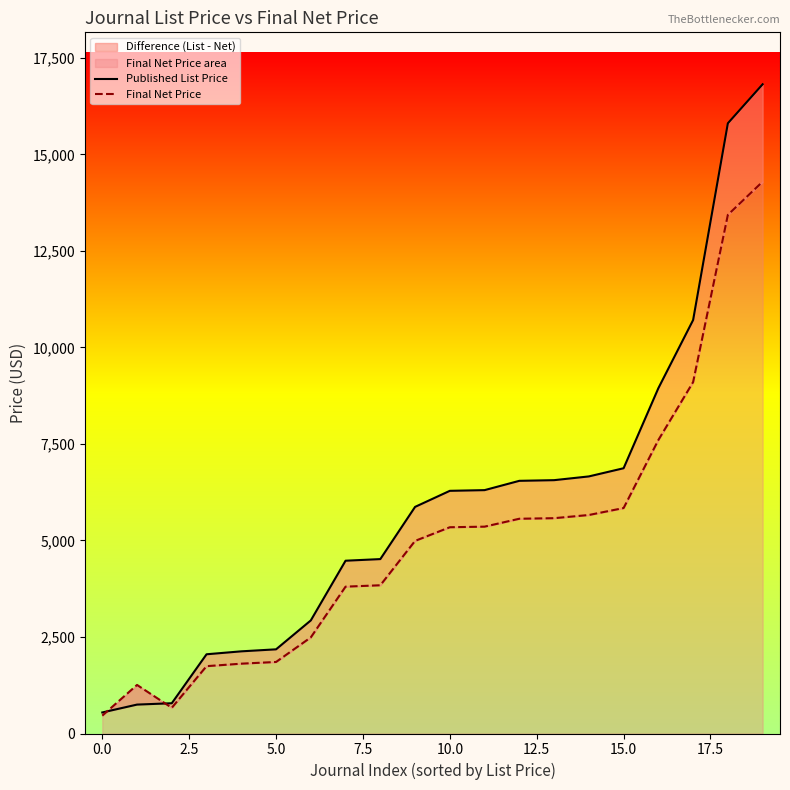

True or false: Published List Price has more than 2 points higher than both neighbors.

False